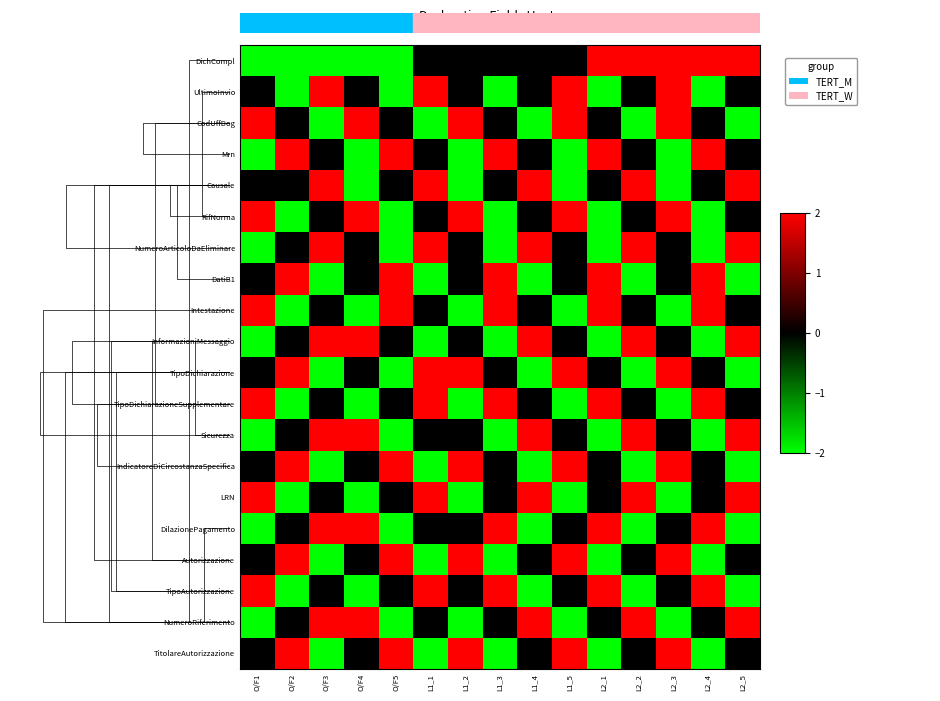

Is it true that TipoDichiarazioneSupplementare equals -1 at O/F3?

False